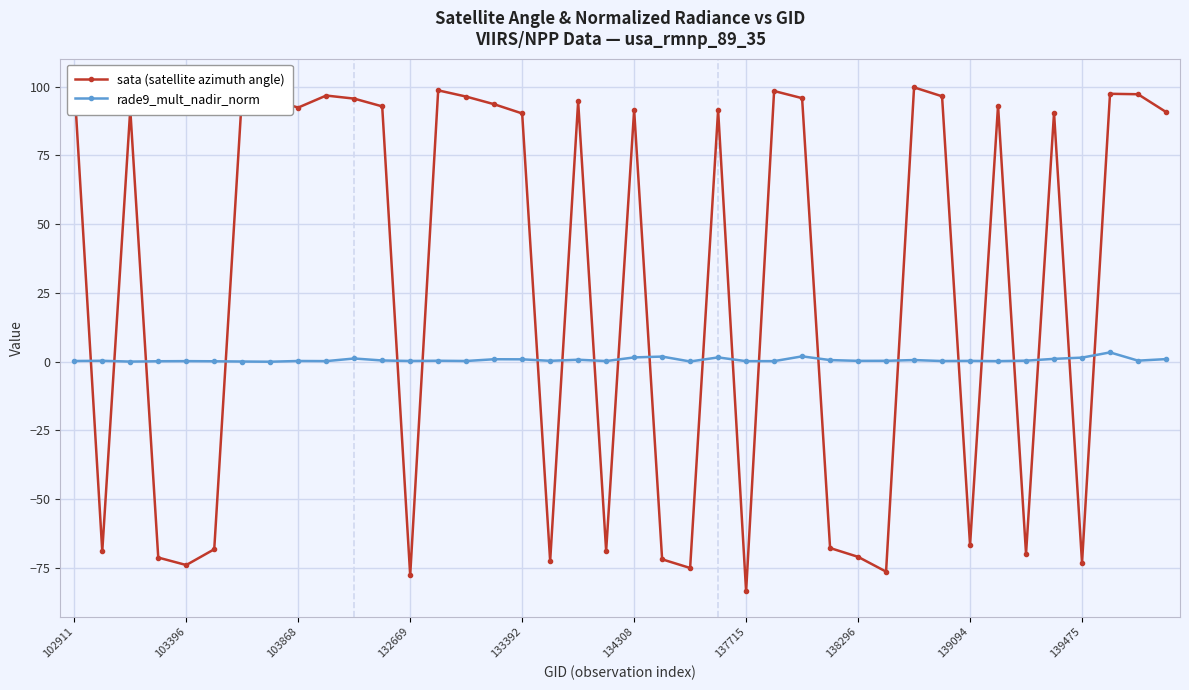

After their last crossing, which series has the higher values: sata (satellite azimuth angle) or rade9_mult_nadir_norm?

sata (satellite azimuth angle)